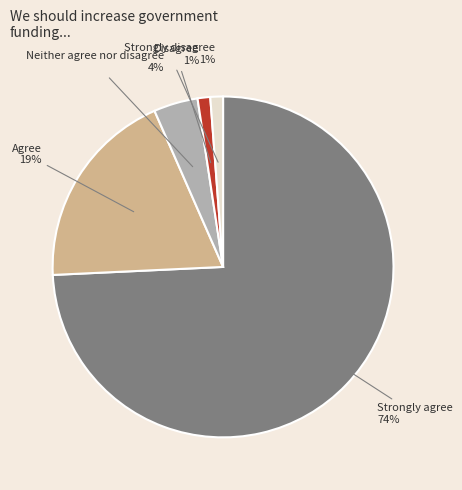

Is there any slice that represents more than half of the pie?

Yes